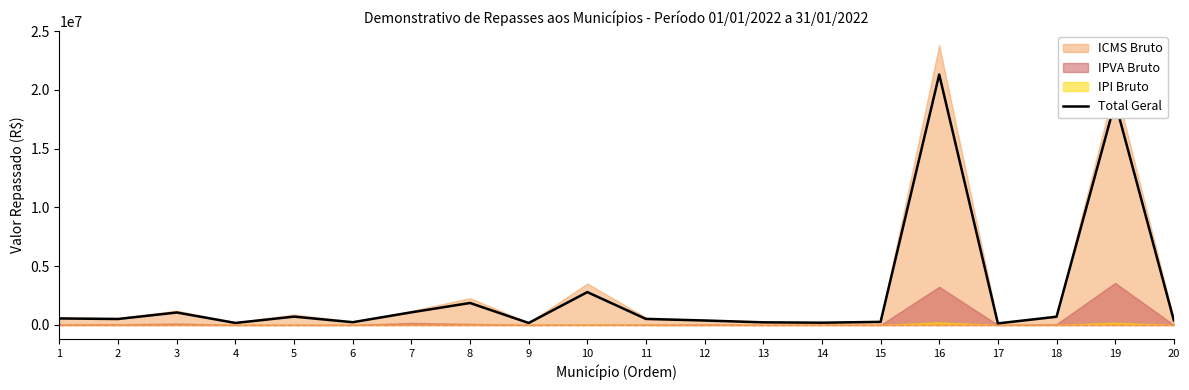

True or false: there are more than 1 points higher than both neighbors.

True